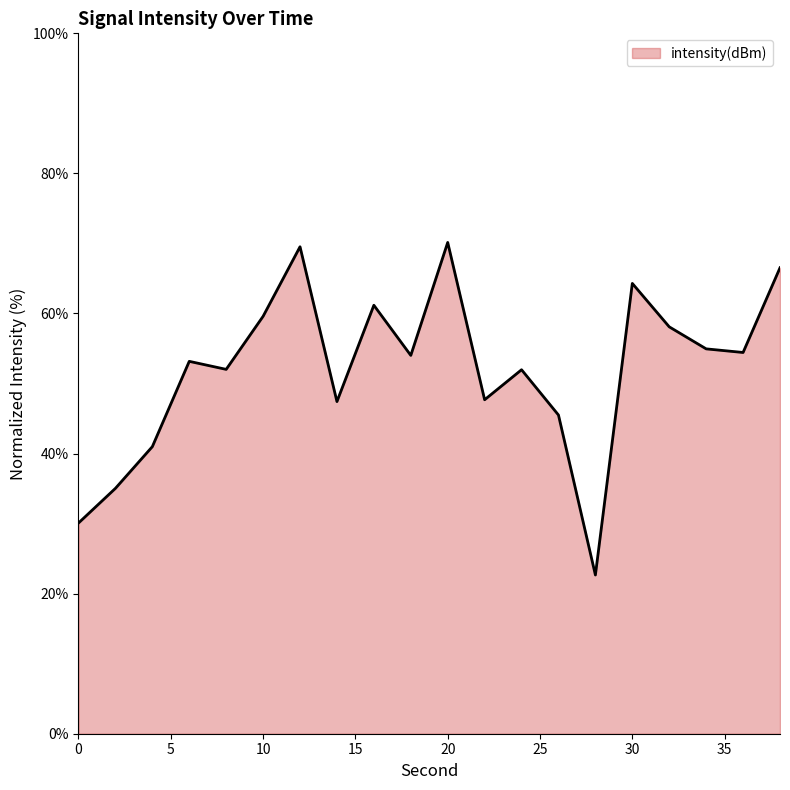

What is the difference between the maximum and minimum values?

47.5